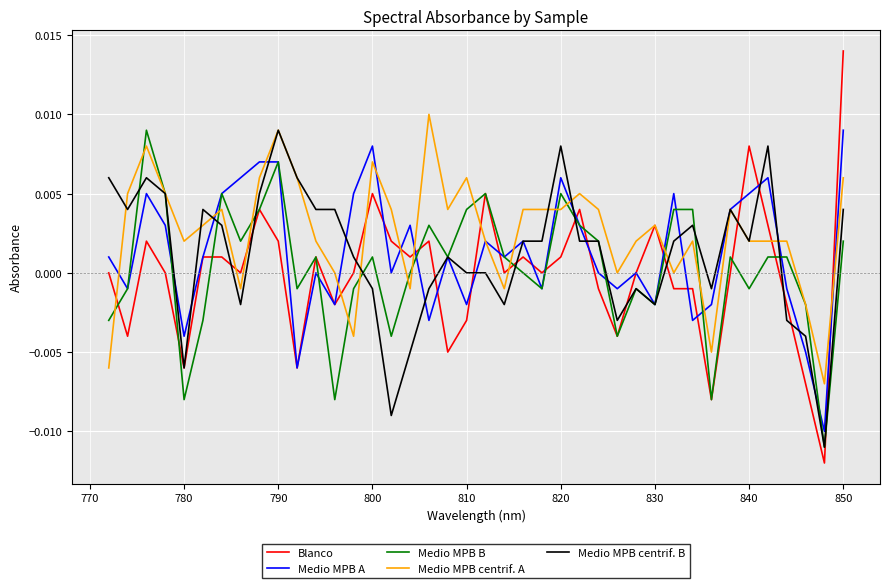

What is the sum of all Medio MPB centrif. A values?

0.1